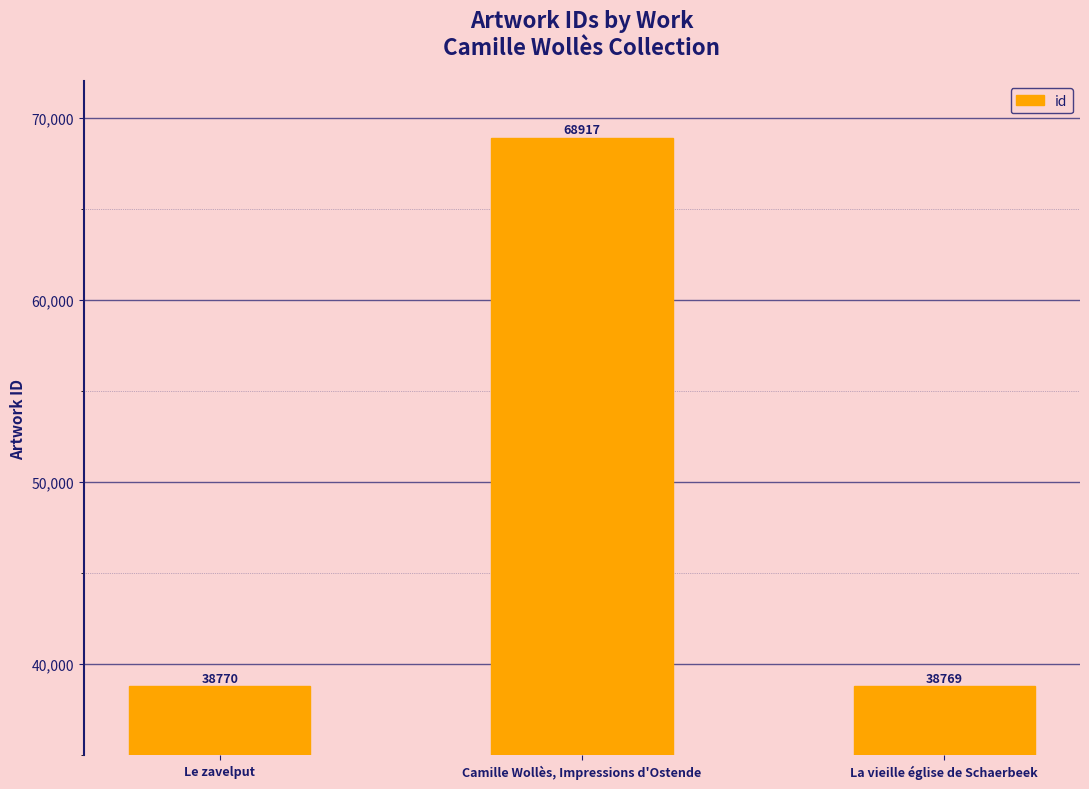

What is the maximum value shown in the chart?

68917